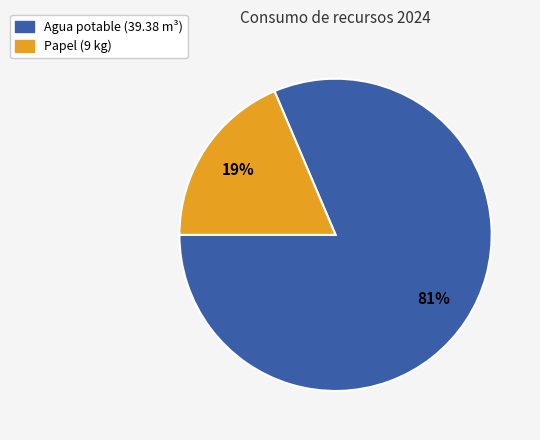

To the nearest percent, what is the combined percentage of Agua potable and Papel?

100%